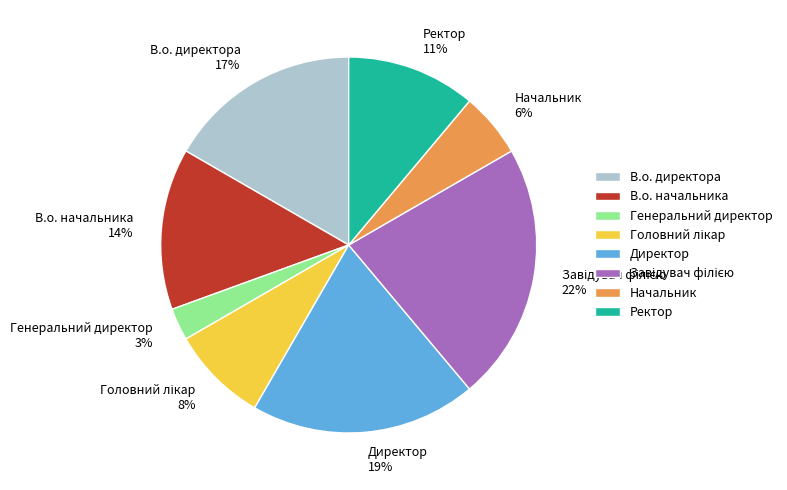

To the nearest percent, what is the difference between the largest and smallest slice percentages?

19%